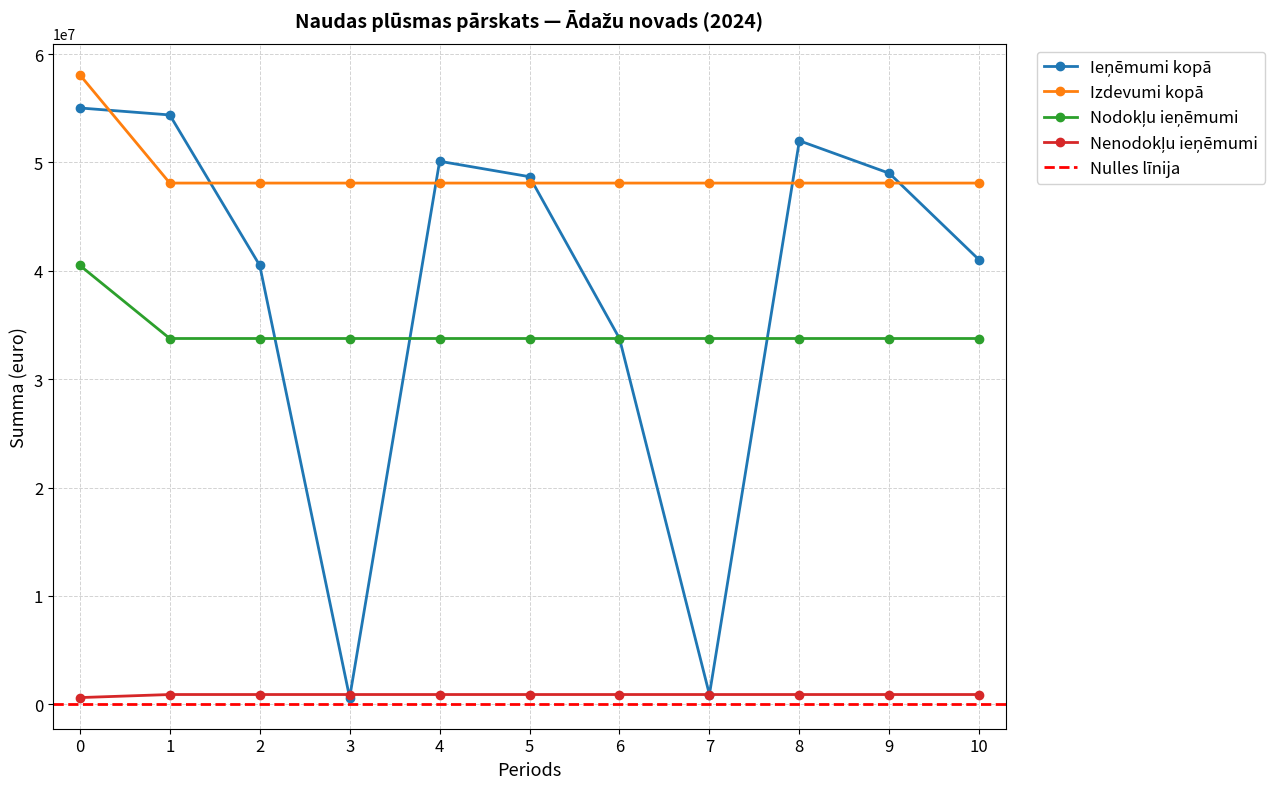

How many values in the Nodokļu ieņēmumi series exceed 33753737?

1